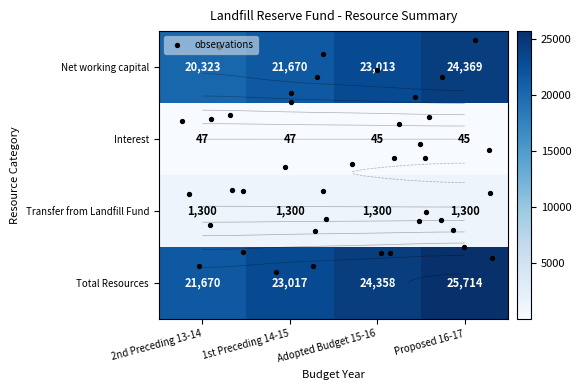

What is the difference between the Interest values at 2nd Preceding 13-14 and Adopted Budget 15-16?

2